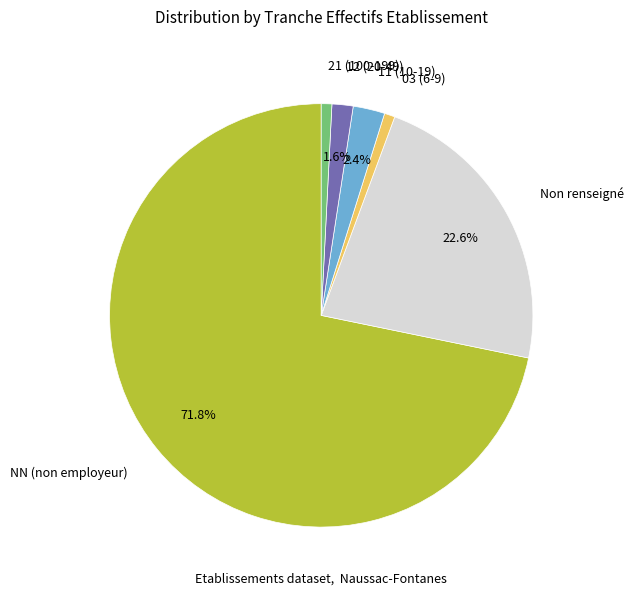

Is NN (non employeur) the majority of the pie?

Yes